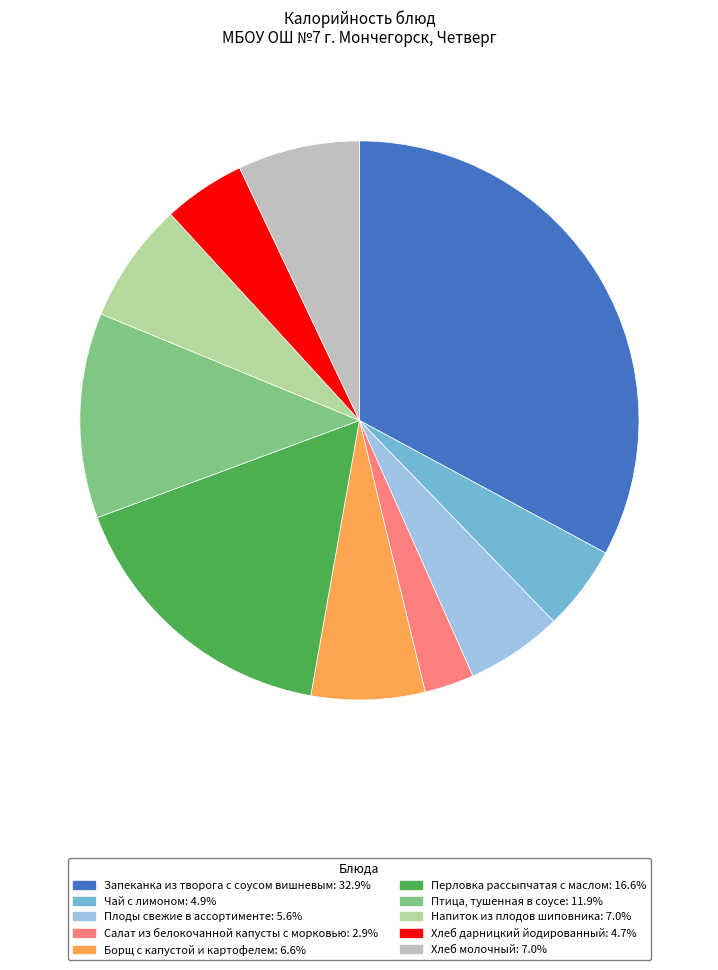

The Хлеб молочный slice represents 7% of the pie. True or false?

True